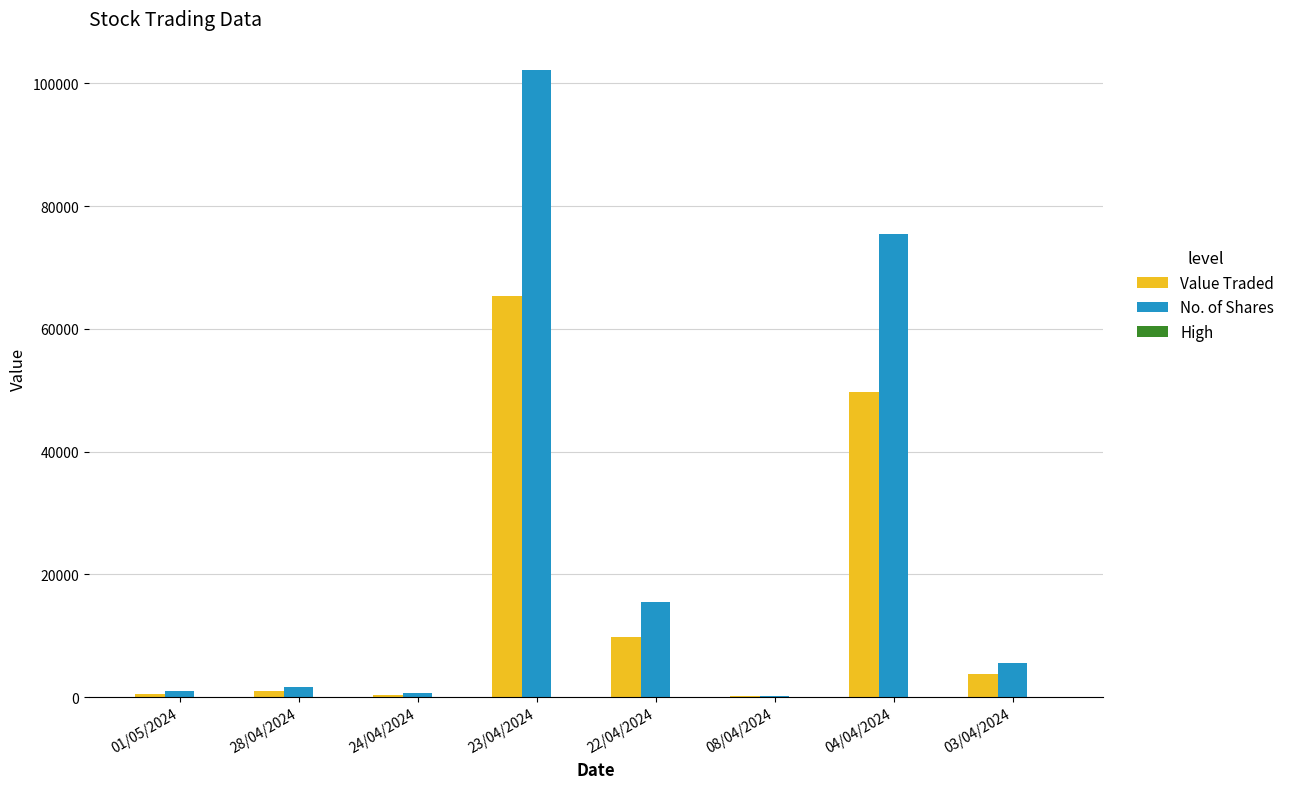

Count the number of data series in this chart.

3